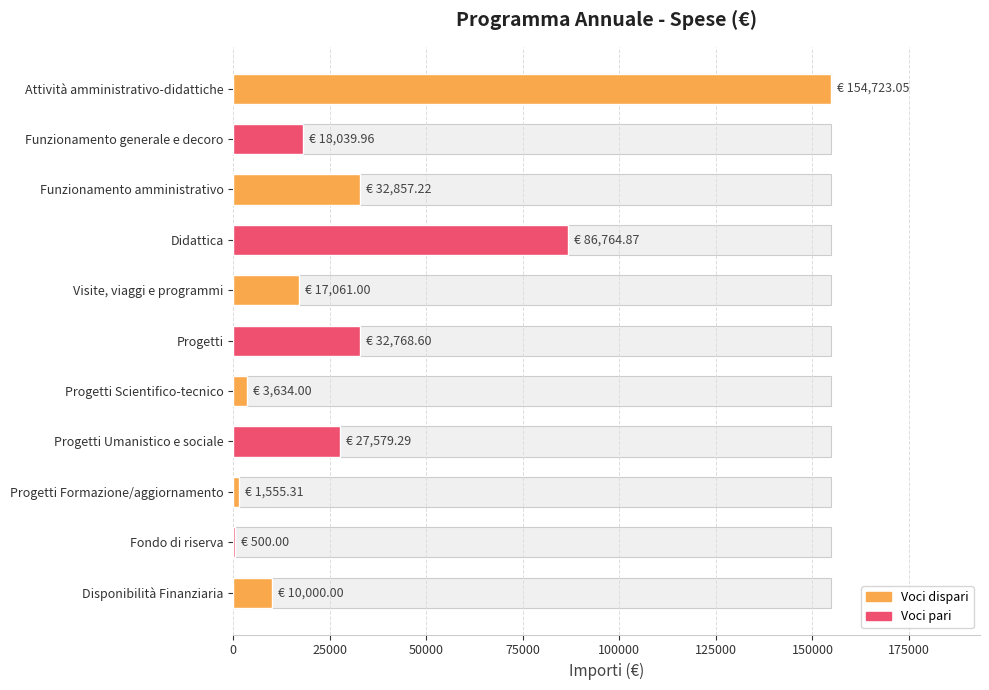

Is it true that the value at Fondo di riserva is 500.0?

True